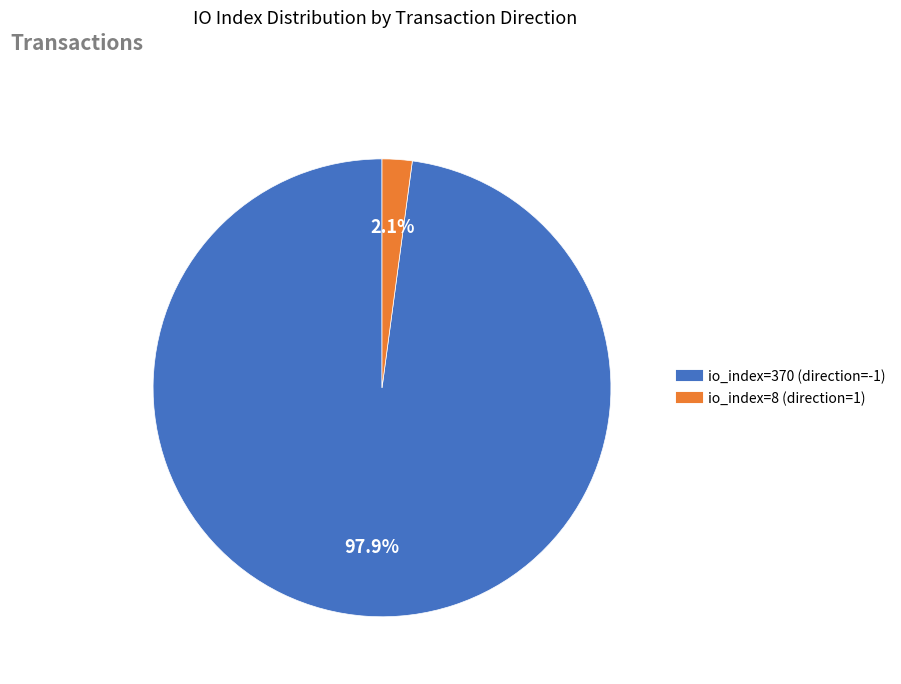

Combined, what portion of the pie is io_index=370 (direction=-1) and io_index=8 (direction=1)?

100.0%